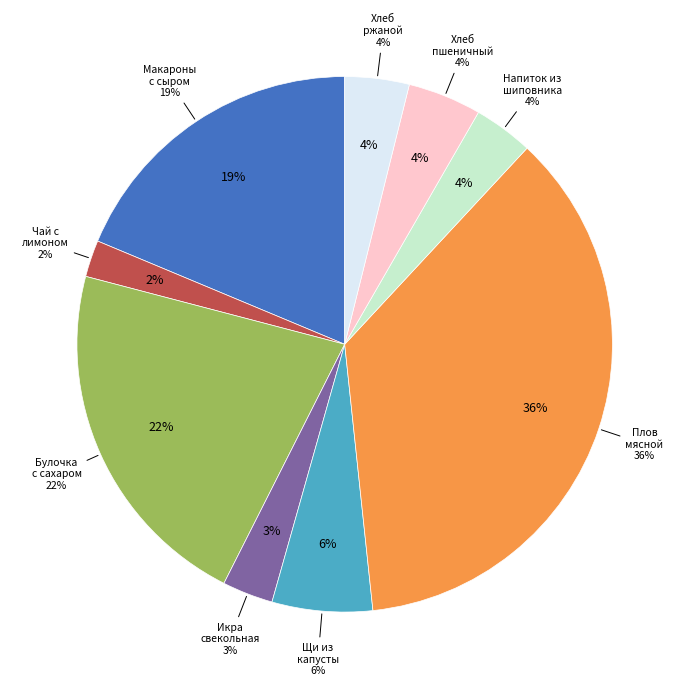

To the nearest percent, what percentage of the pie is Икра свекольная?

3%